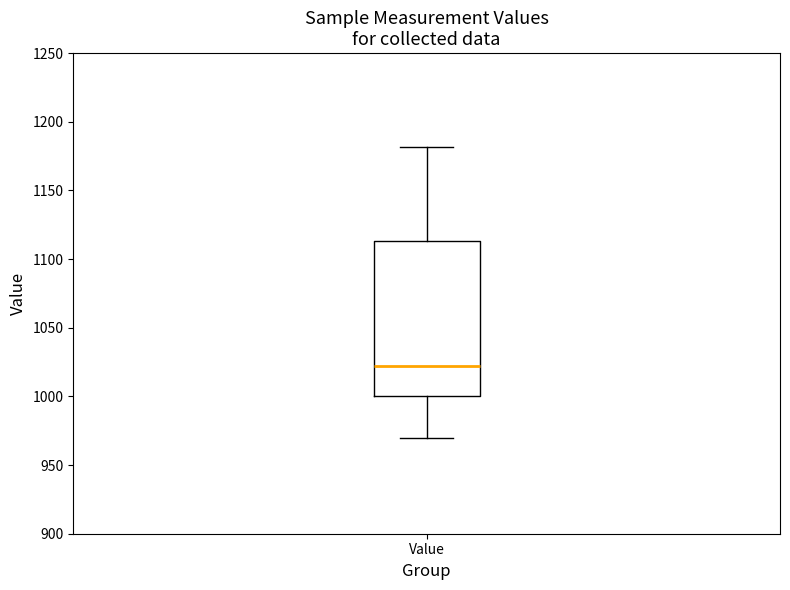

Transcribe this box plot: give where the median line is, the range the box spans, and where the two whiskers end, as read against the y-axis. The values are not printed on the chart, so give them approximately, as read against the axis.

median 1020, box 1000 to 1115, whiskers 970 to 1180